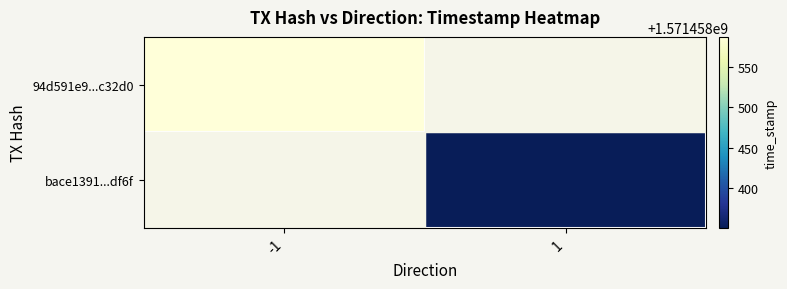

The 94d591e9c6f2c71f4f0085aab099175850c32d0 series shows -1 at 0. True or false?

True